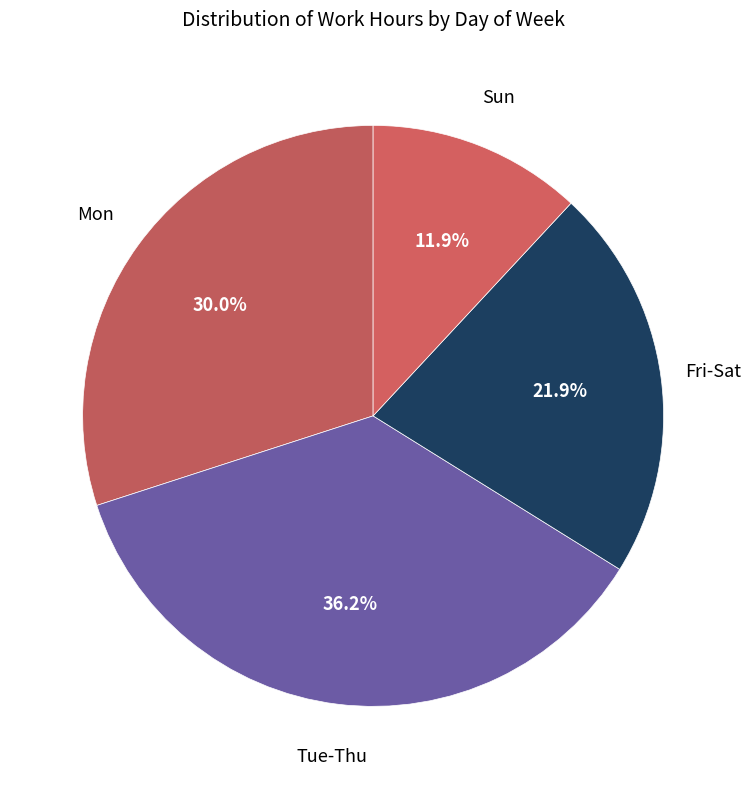

How many slices are in this pie chart?

4